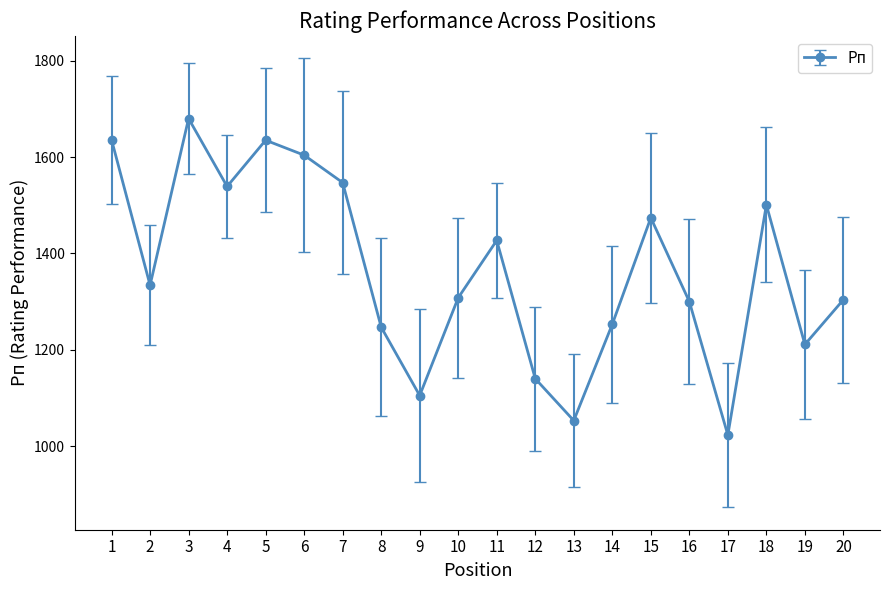

What is the average value?

1366